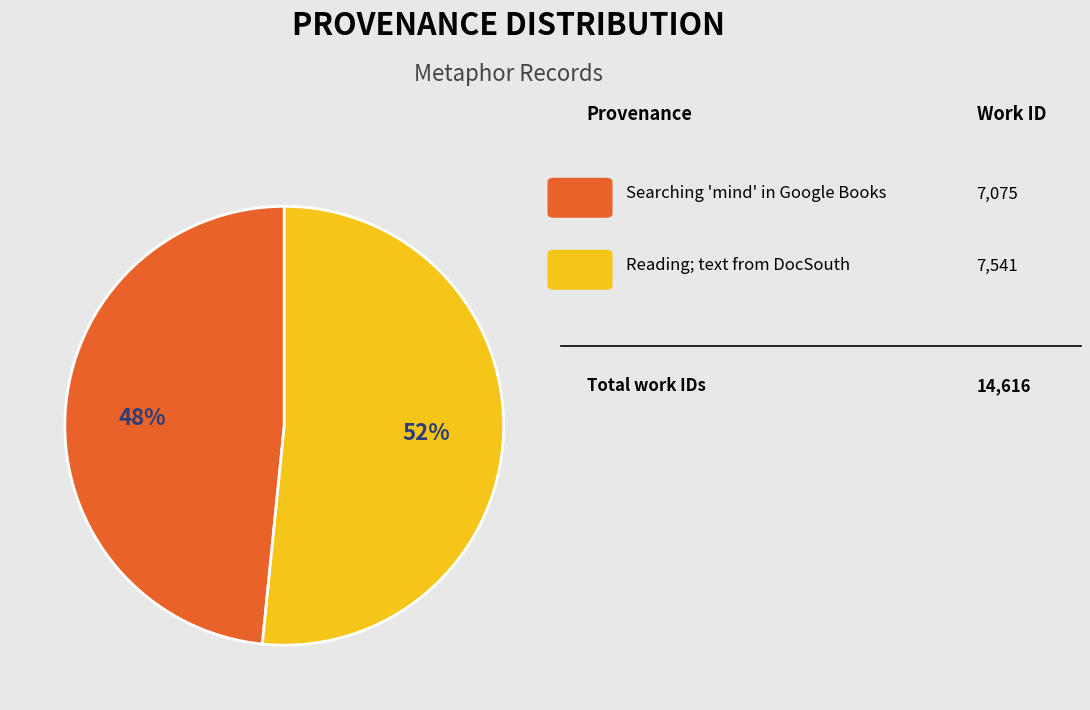

Does any single category account for the majority?

Yes